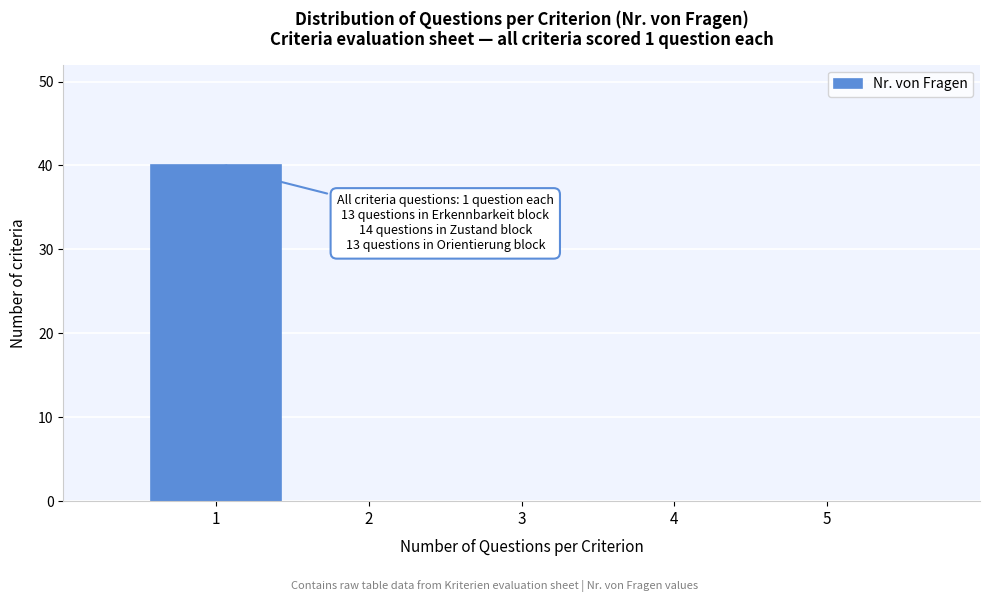

Which range on the x-axis has the tallest bar?

0.5 to 1.5